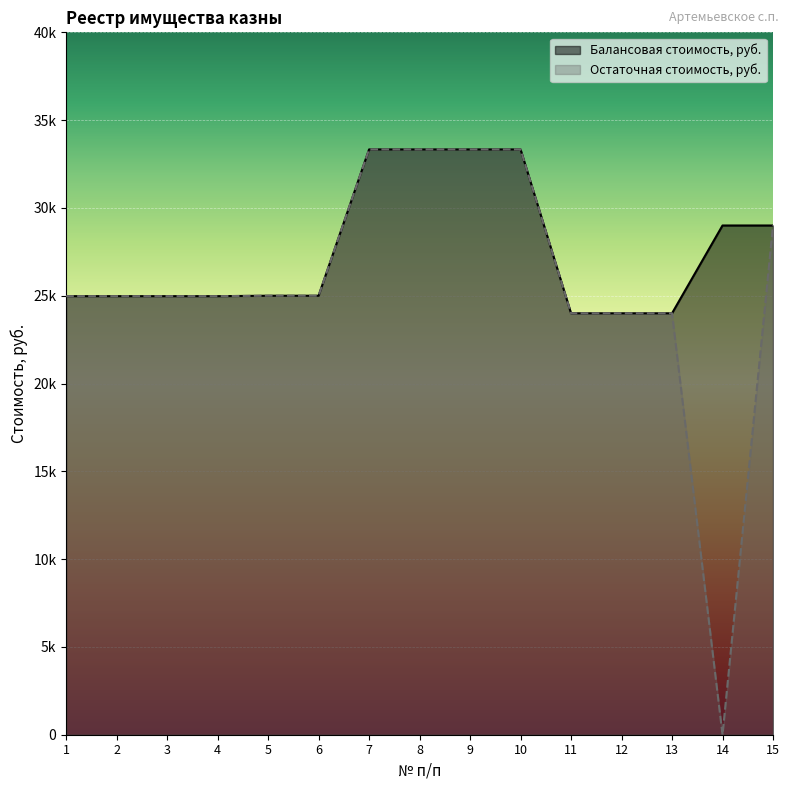

Reading right to left, list all the values displayed in this chart.

Балансовая стоимость, руб.: 15=29000.0	14=29000.0	13=24000.0	12=24000.0	11=24000.0	10=33332.7	9=33332.7	8=33332.7	7=33332.7	6=25000.0	5=25000.0	4=24975.0	3=24975.0	2=24975.0	1=24975.0
Остаточная стоимость, руб.: 15=29000.0	14=0.0	13=24000.0	12=24000.0	11=24000.0	10=33332.7	9=33332.7	8=33332.7	7=33332.7	6=25000.0	5=25000.0	4=24975.0	3=24975.0	2=24975.0	1=24975.0